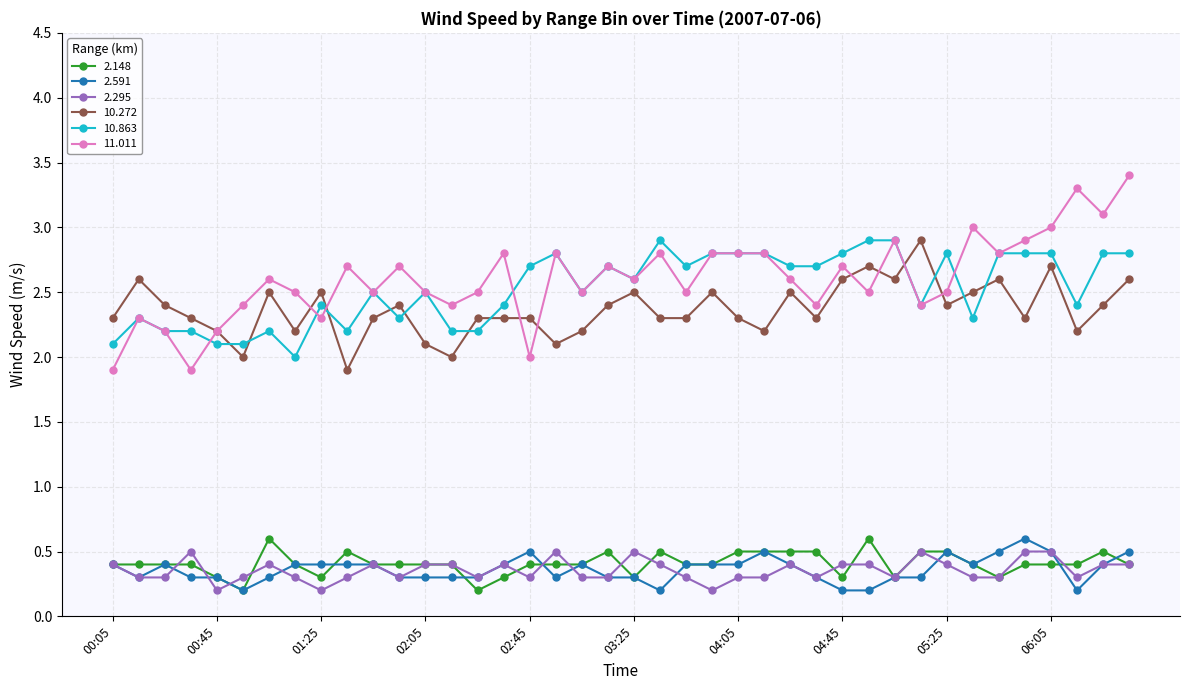

How many data points in 10.863 are above 2?

39